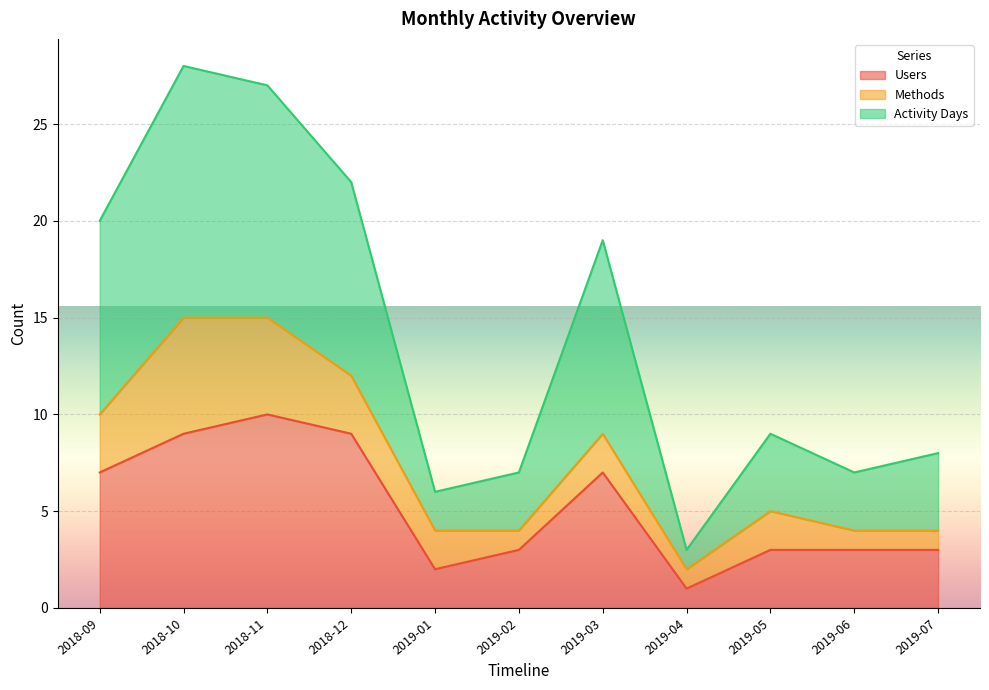

Rank the categories by Activity Days value from highest to lowest.

2018-10, 2018-11, 2018-12, 2018-09, 2019-03, 2019-05, 2019-07, 2019-02, 2019-06, 2019-01, 2019-04